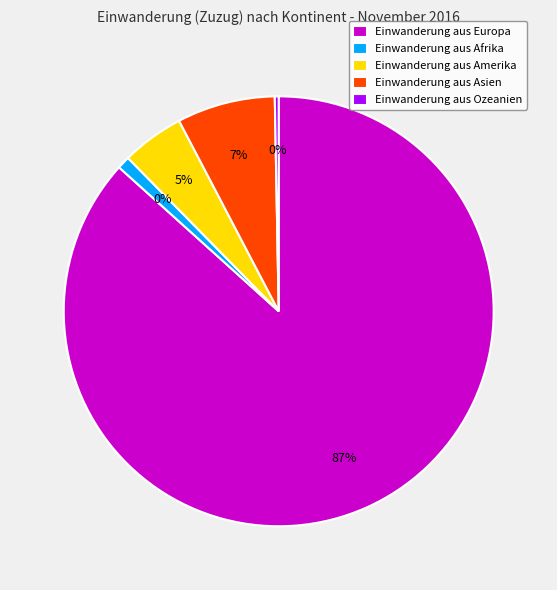

True or false: Amerika accounts for 1% of the total.

False